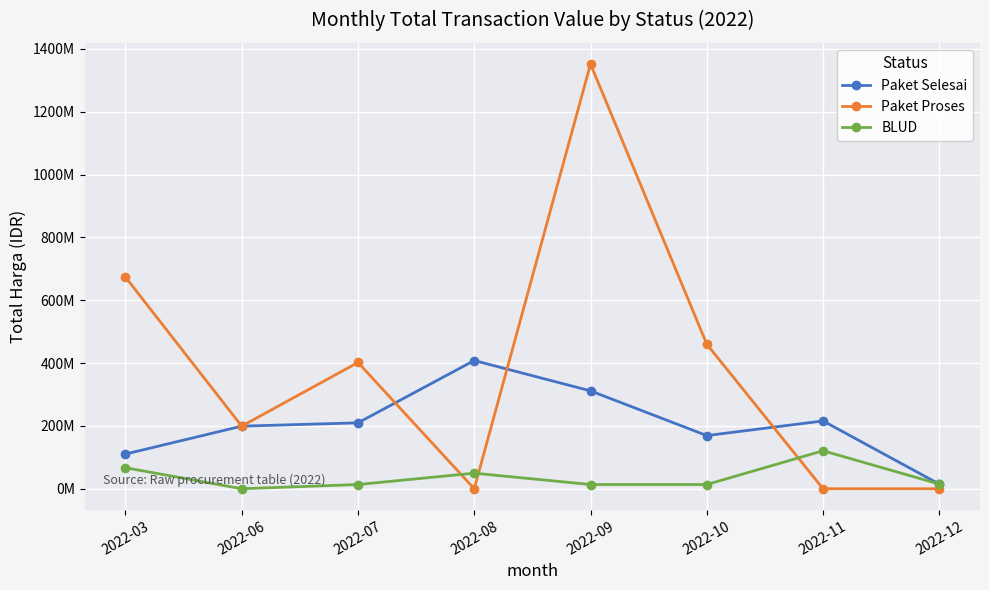

Does the chart have visible grid lines?

Yes